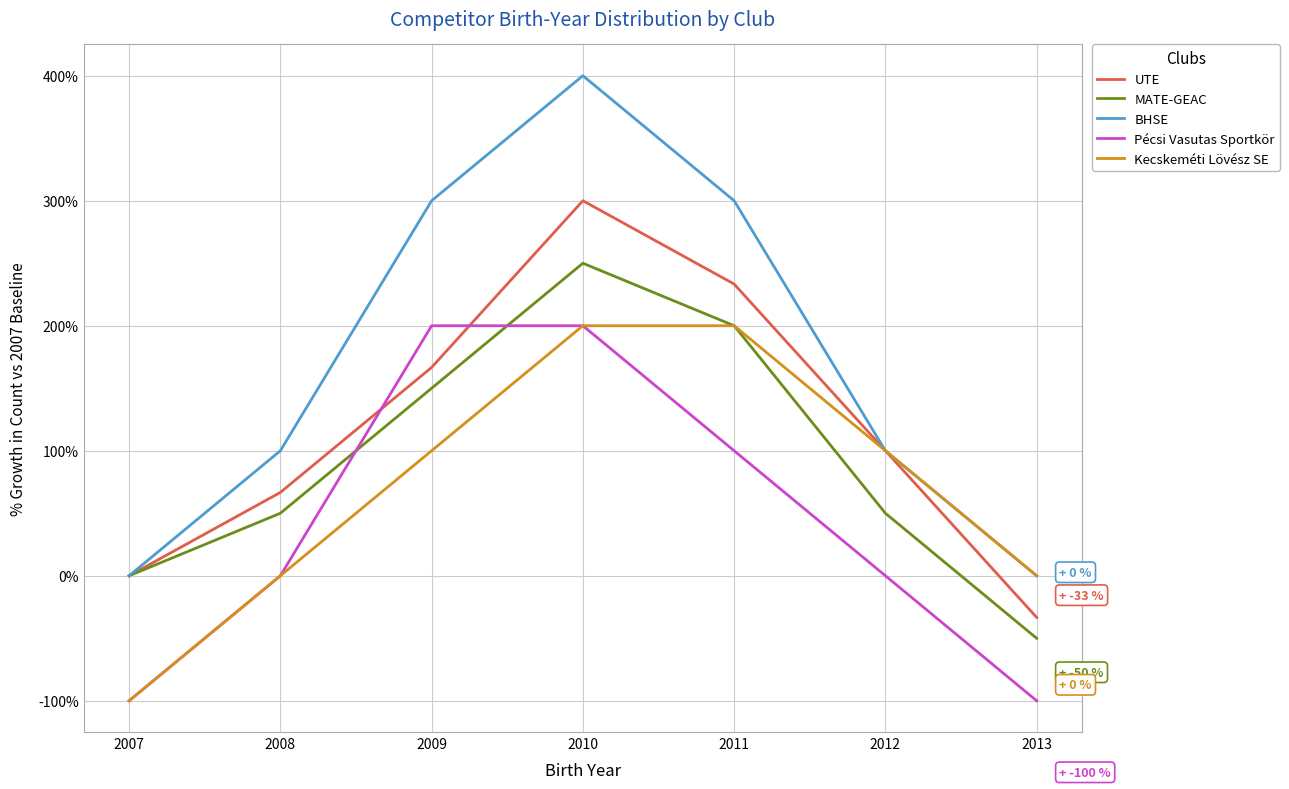

Which series has the largest range (max minus min)?

BHSE